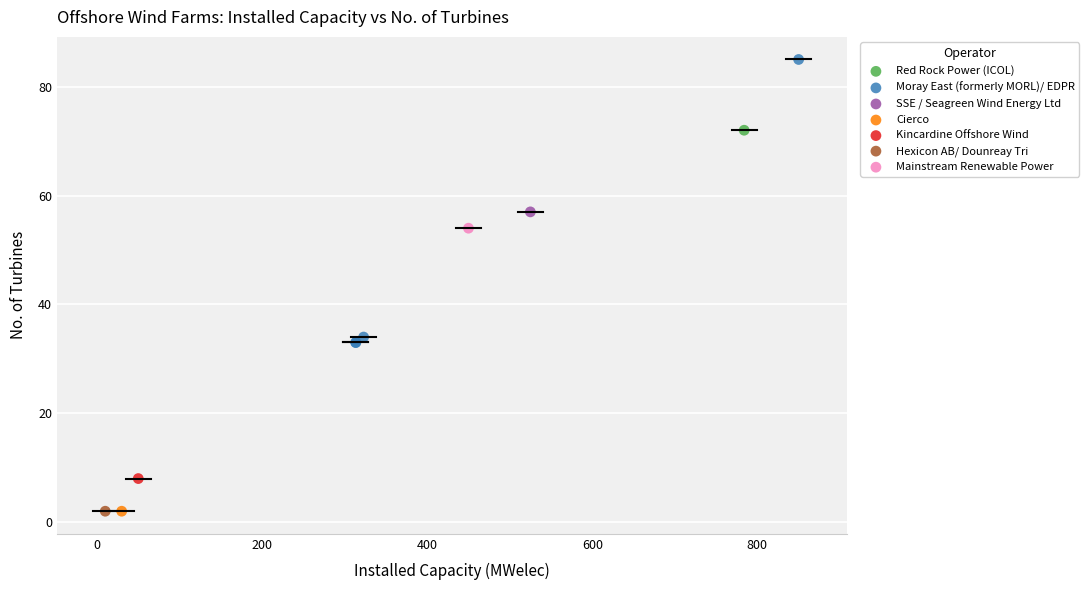

What are all the series names shown in the legend?

Red Rock Power (ICOL), Moray East (formerly MORL)/ EDPR, SSE / Seagreen Wind Energy Ltd, Cierco, Kincardine Offshore Wind, Hexicon AB/ Dounreay Tri, Mainstream Renewable Power